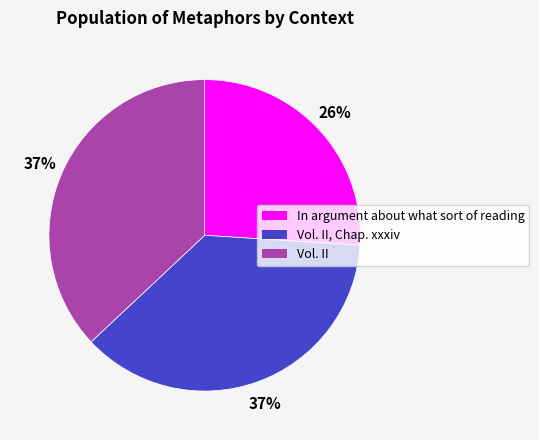

Count the number of slices in the pie.

3